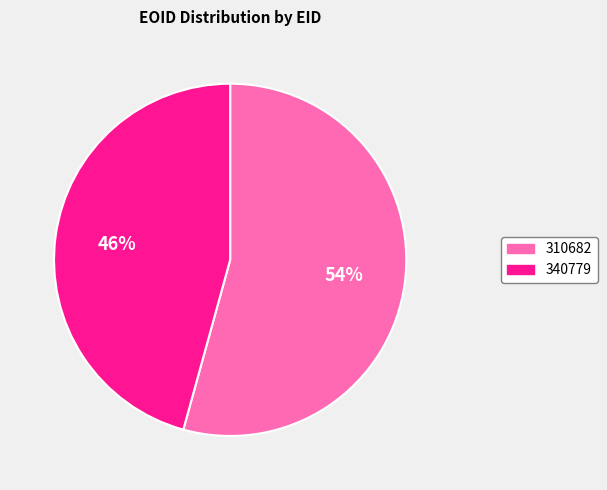

What percentage is the 340779 slice, to the nearest percent?

46%